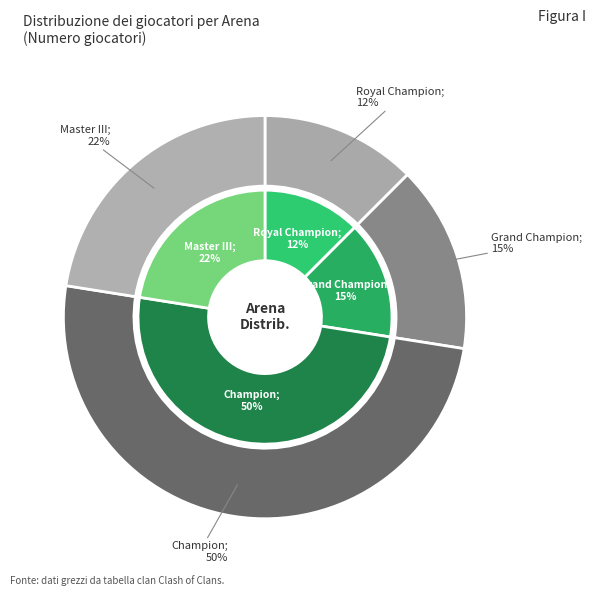

What is the largest slice in the pie chart?

Champion